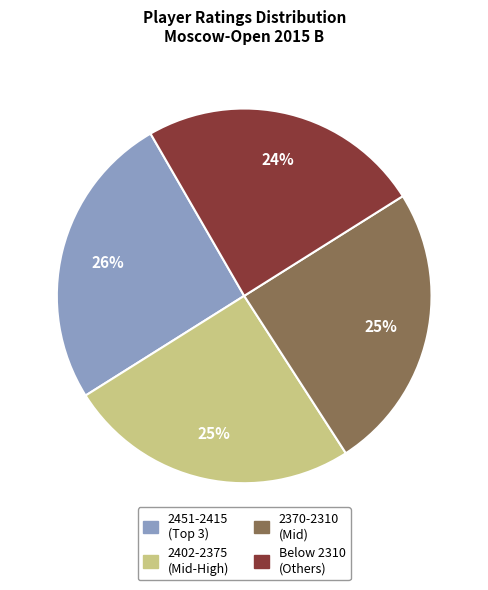

To the nearest percent, what portion does 2402-2375 (Mid-High) represent?

25%